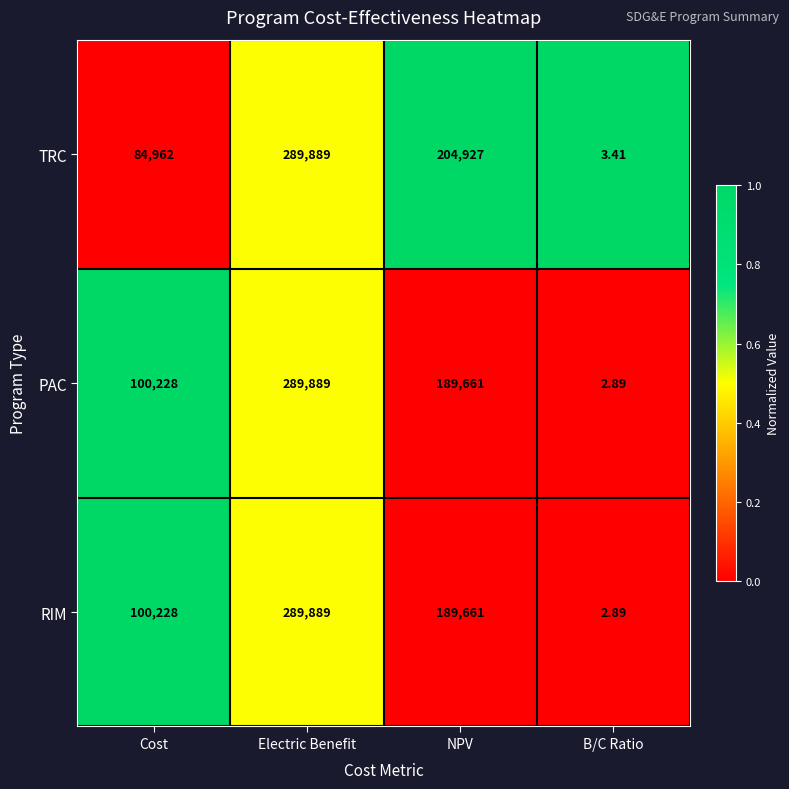

Which label corresponds to the largest value in the chart?

Electric Benefit